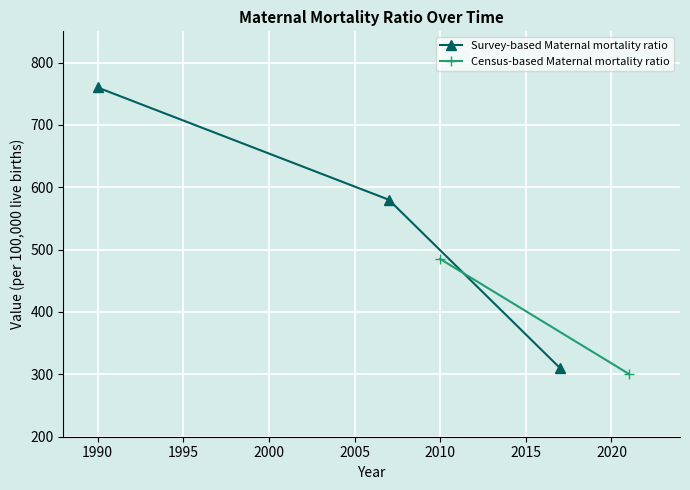

What is the value of the Survey-based Maternal mortality ratio point at the 2nd from the left?

580